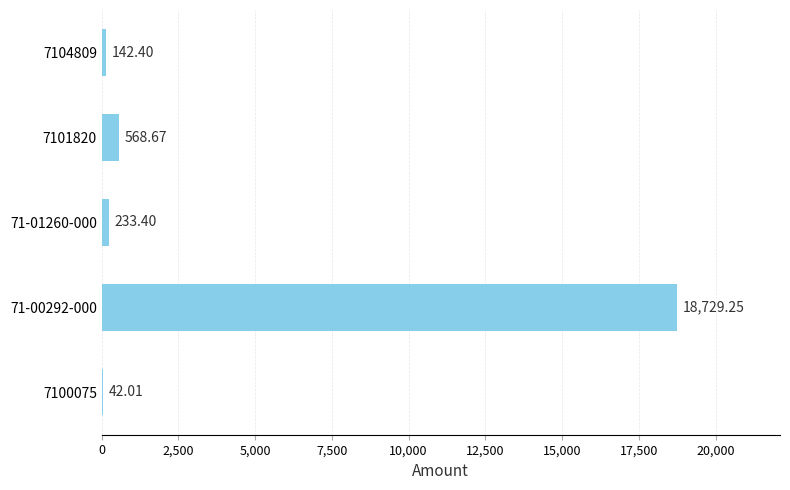

How many distinct data groups are displayed?

1